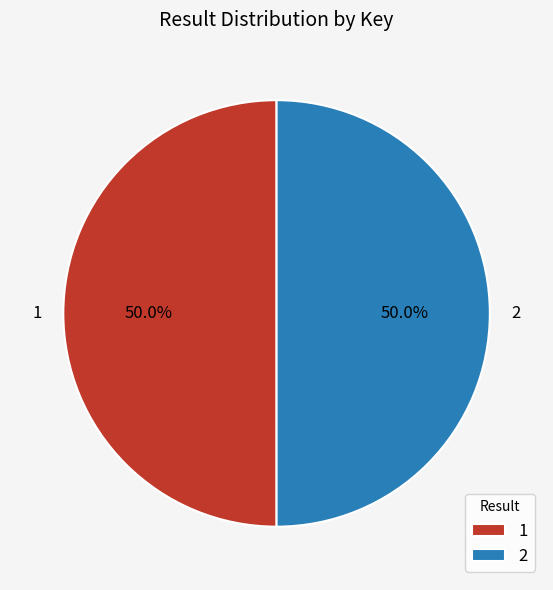

What percentage is the 1 slice, to the nearest percent?

50%